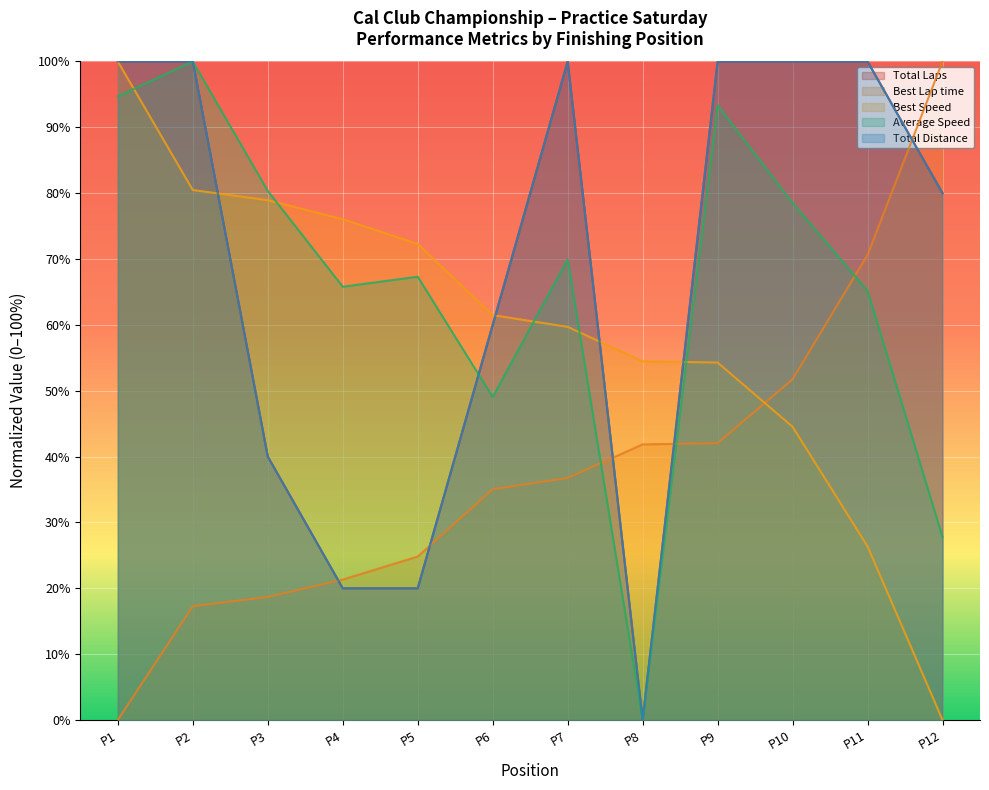

The value of Best Speed at P8 is 54.5. True or false?

True